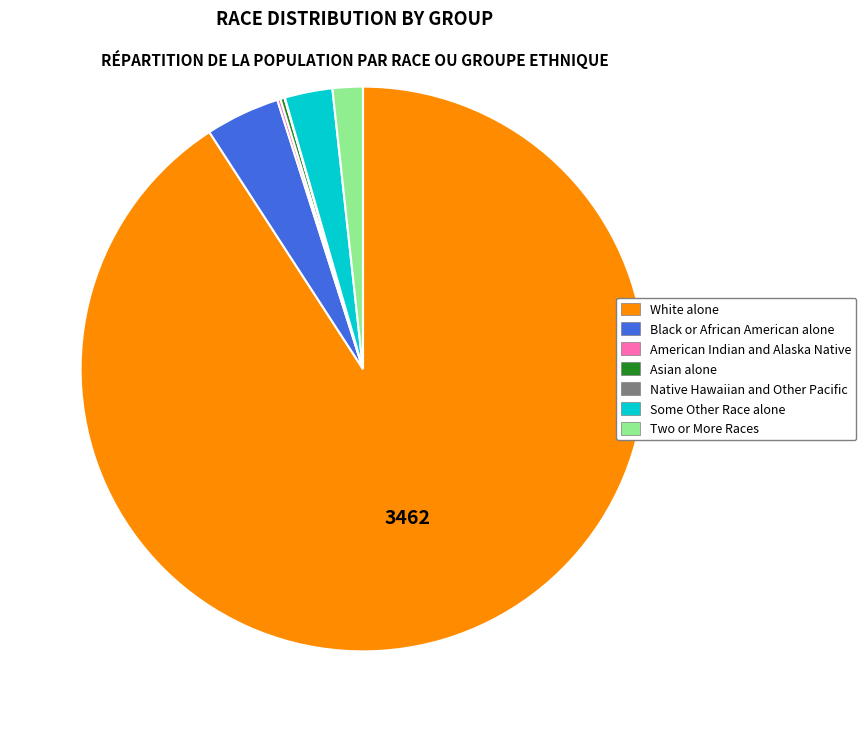

Do Black or African American alone and Two or More Races together represent more than half of the pie?

No